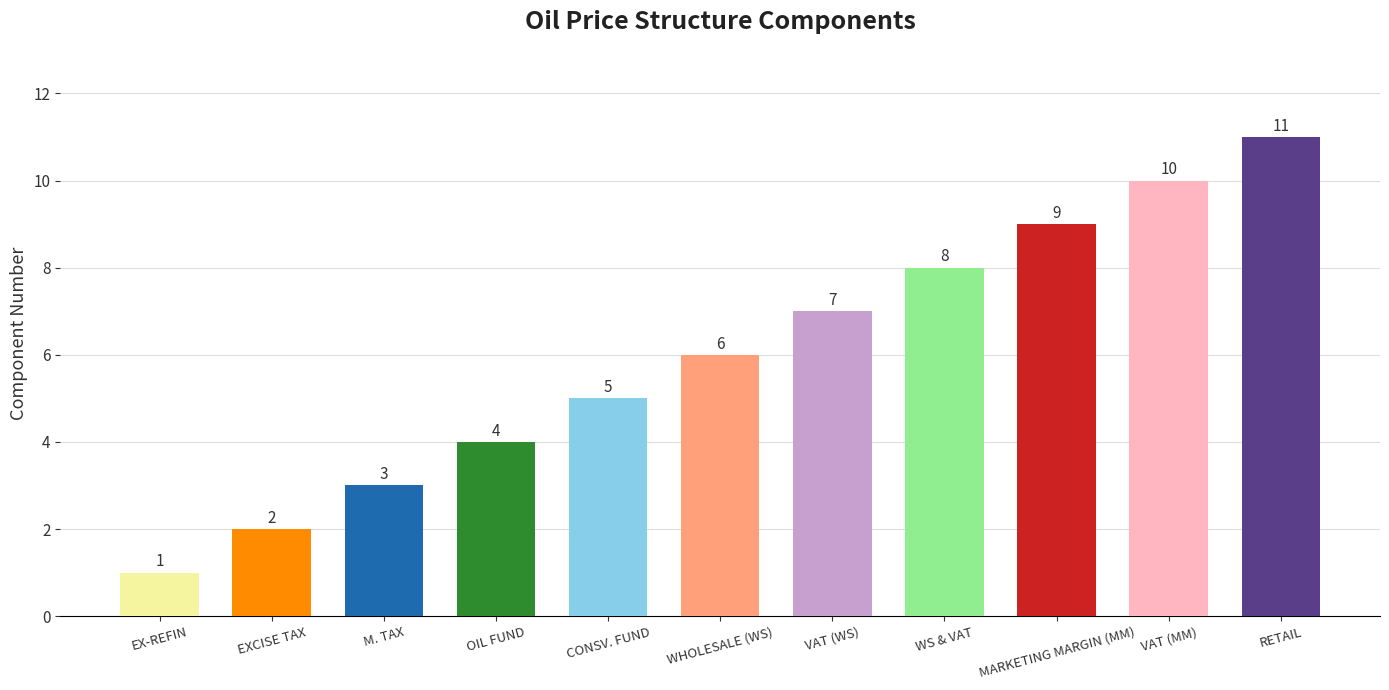

Does the chart contain any negative values?

No